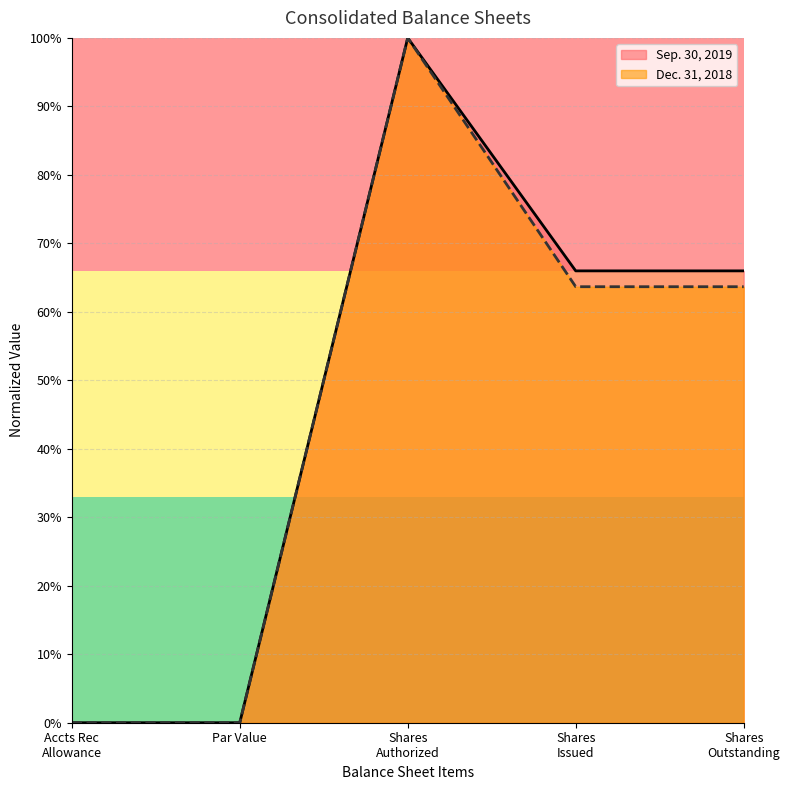

What are all the series names shown in the legend?

Sep. 30, 2019, Dec. 31, 2018